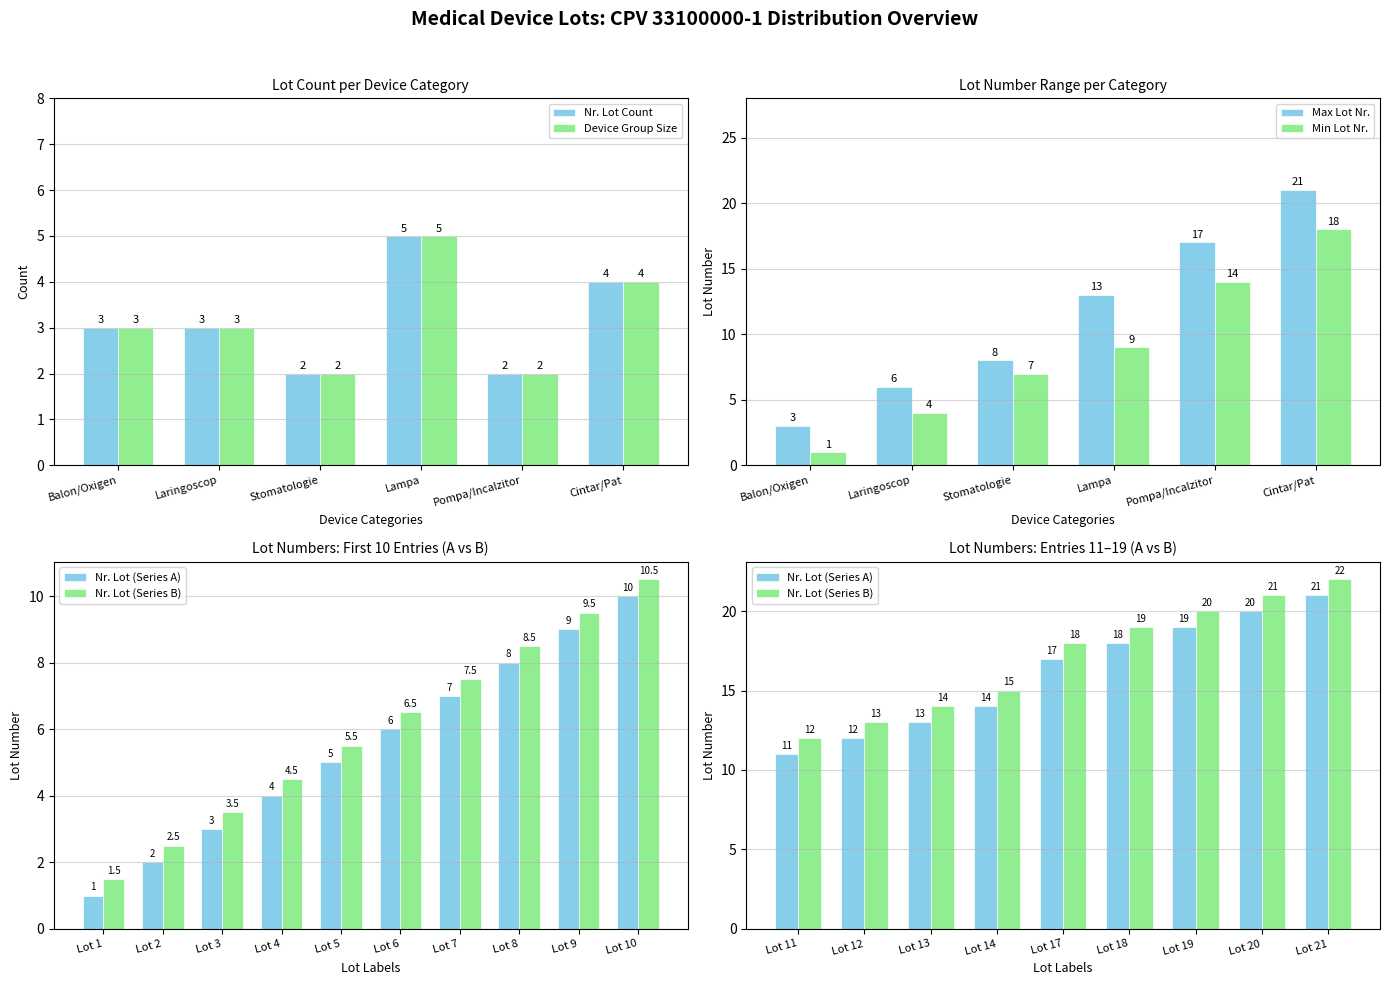

What is the approximate value of Nr. Lot Count at Lampa?

5